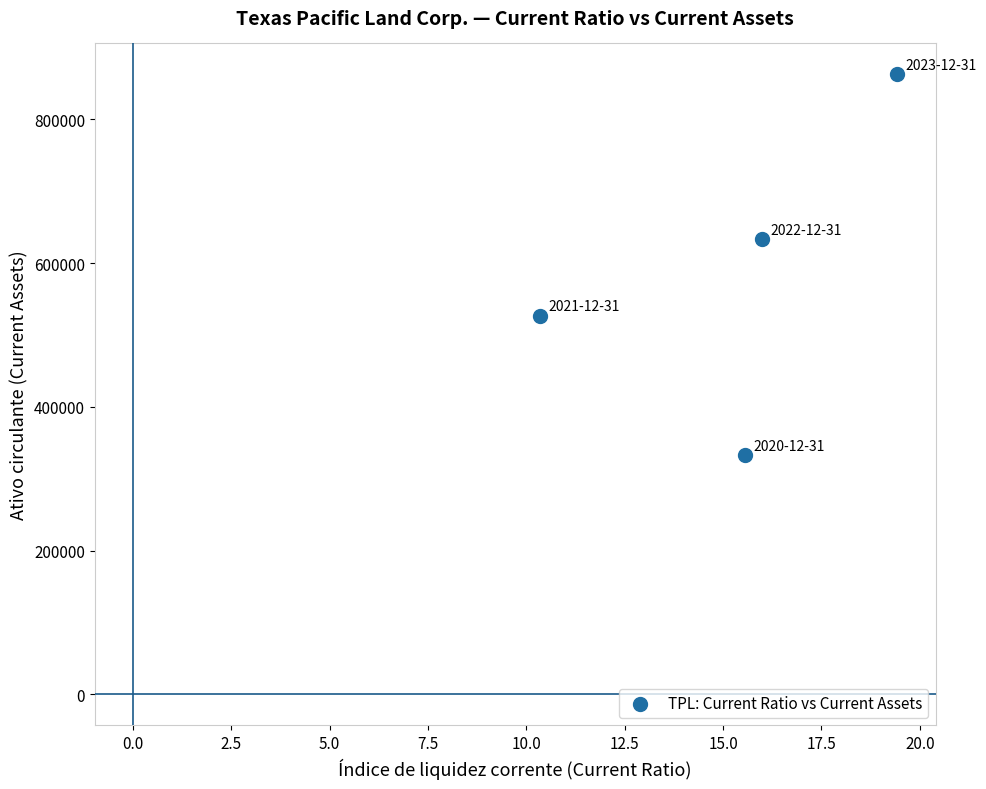

What is the average Y value?

588727